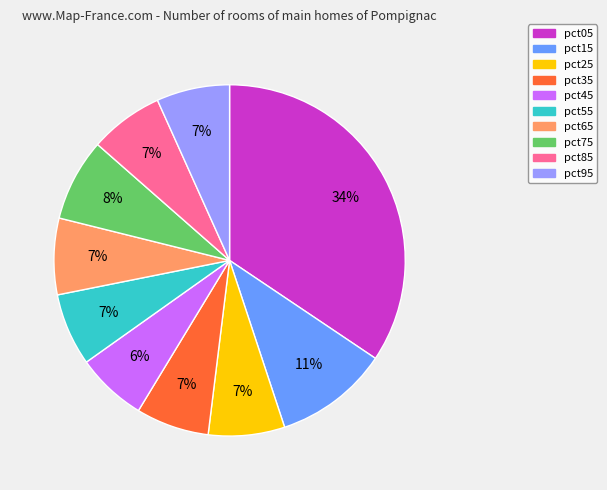

The pct25 slice represents 7% of the pie. True or false?

True